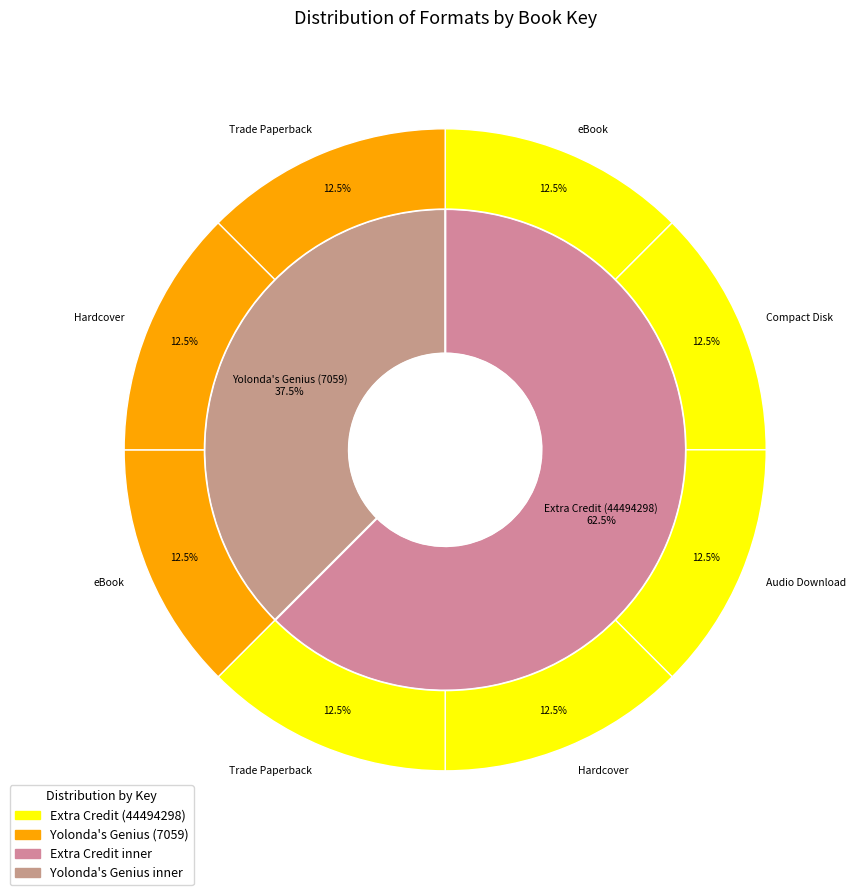

Which has a higher value, Compact Disk or Trade Paperback (Extra Credit)?

Compact Disk